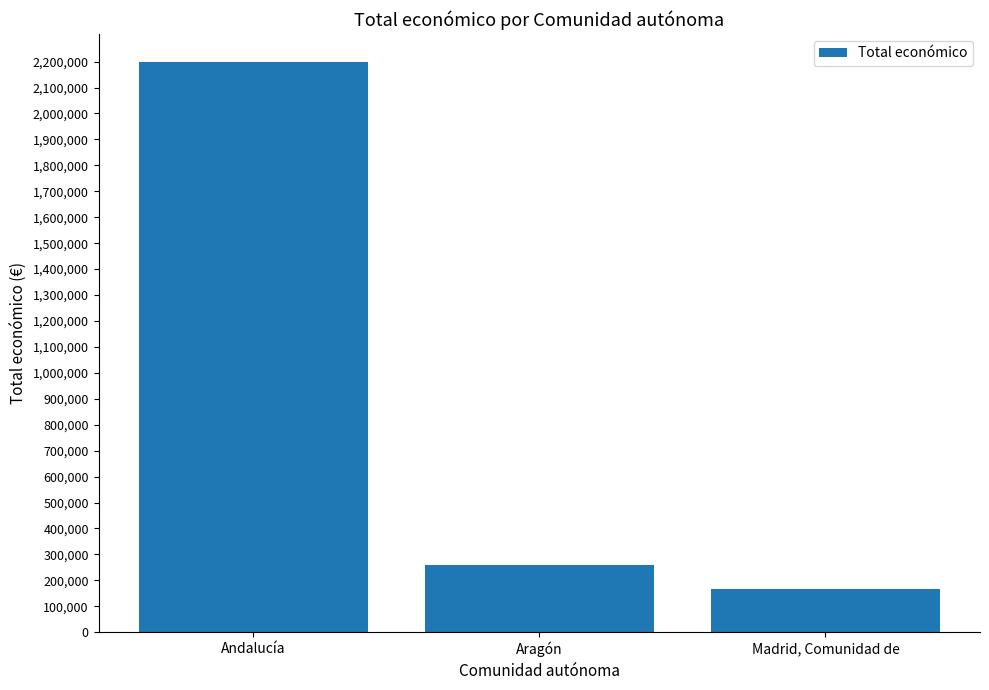

What is the label of the 2nd bar from the left?

Aragón